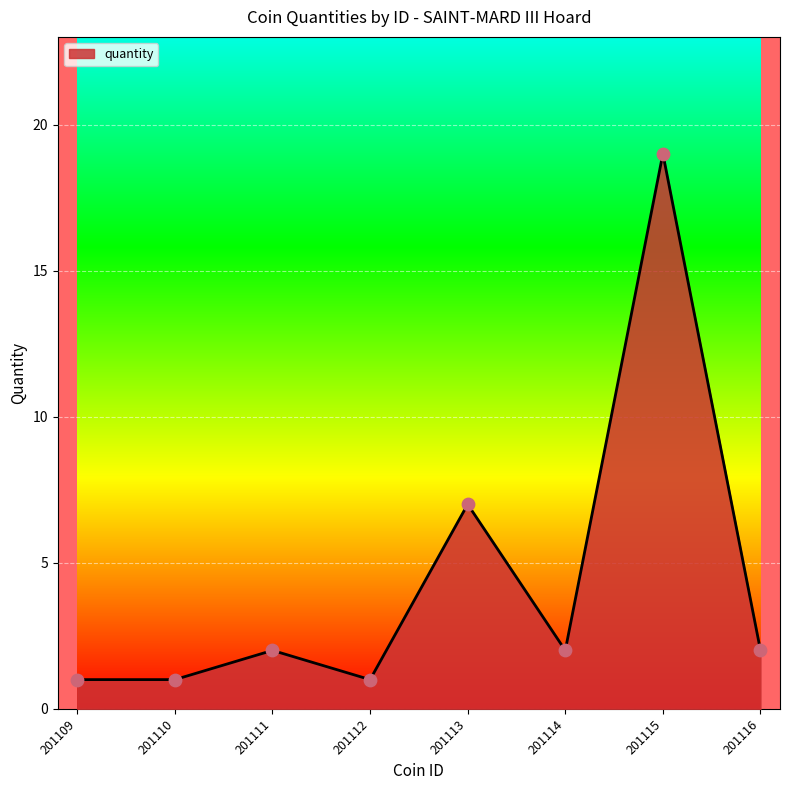

Approximately how many times larger is the value at 201113 compared to 201110?

7.0